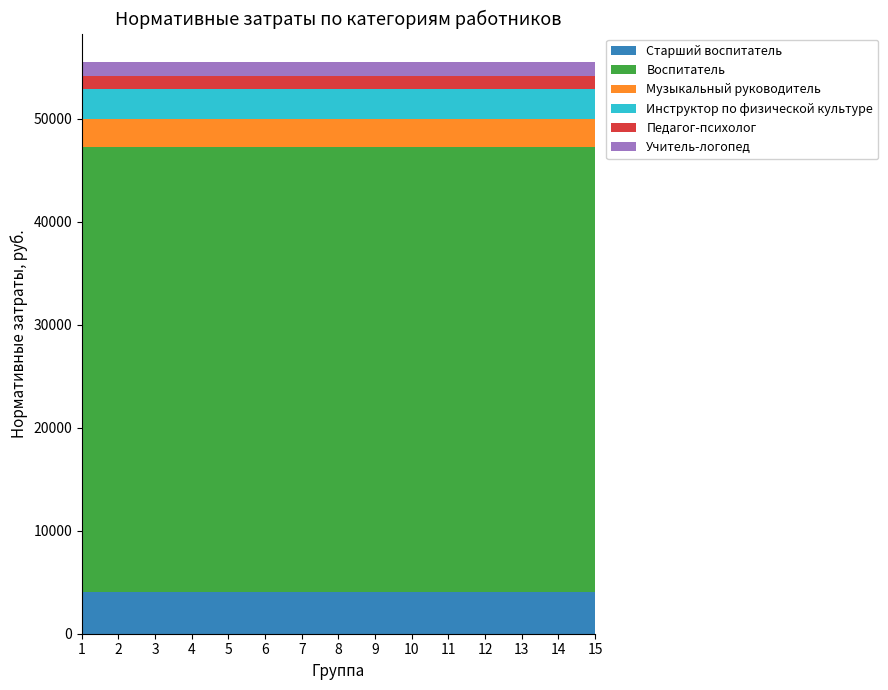

Reading right to left, transcribe all the data shown in this chart.

Старший воспитатель: 15=4045.6	14=4045.6	13=4045.6	12=4045.6	11=4045.6	10=4045.6	9=4045.6	8=4045.6	7=4045.6	6=4045.6	5=4045.6	4=4045.6	3=4045.6	2=4045.6	1=4045.6
Воспитатель: 15=43179.6	14=43179.6	13=43179.6	12=43179.6	11=43179.6	10=43179.6	9=43179.6	8=43179.6	7=43179.6	6=43179.6	5=43179.6	4=43179.6	3=43179.6	2=43179.6	1=43179.6
Музыкальный руководитель: 15=2759.4	14=2759.4	13=2759.4	12=2759.4	11=2759.4	10=2759.4	9=2759.4	8=2759.4	7=2759.4	6=2759.4	5=2759.4	4=2759.4	3=2759.4	2=2759.4	1=2759.4
Инструктор по физической культуре: 15=2918.8	14=2918.8	13=2918.8	12=2918.8	11=2918.8	10=2918.8	9=2918.8	8=2918.8	7=2918.8	6=2918.8	5=2918.8	4=2918.8	3=2918.8	2=2918.8	1=2918.8
Педагог-психолог: 15=1291.0	14=1291.0	13=1291.0	12=1291.0	11=1291.0	10=1291.0	9=1291.0	8=1291.0	7=1291.0	6=1291.0	5=1291.0	4=1291.0	3=1291.0	2=1291.0	1=1291.0
Учитель-логопед: 15=1295.0	14=1295.0	13=1295.0	12=1295.0	11=1295.0	10=1295.0	9=1295.0	8=1295.0	7=1295.0	6=1295.0	5=1295.0	4=1295.0	3=1295.0	2=1295.0	1=1295.0